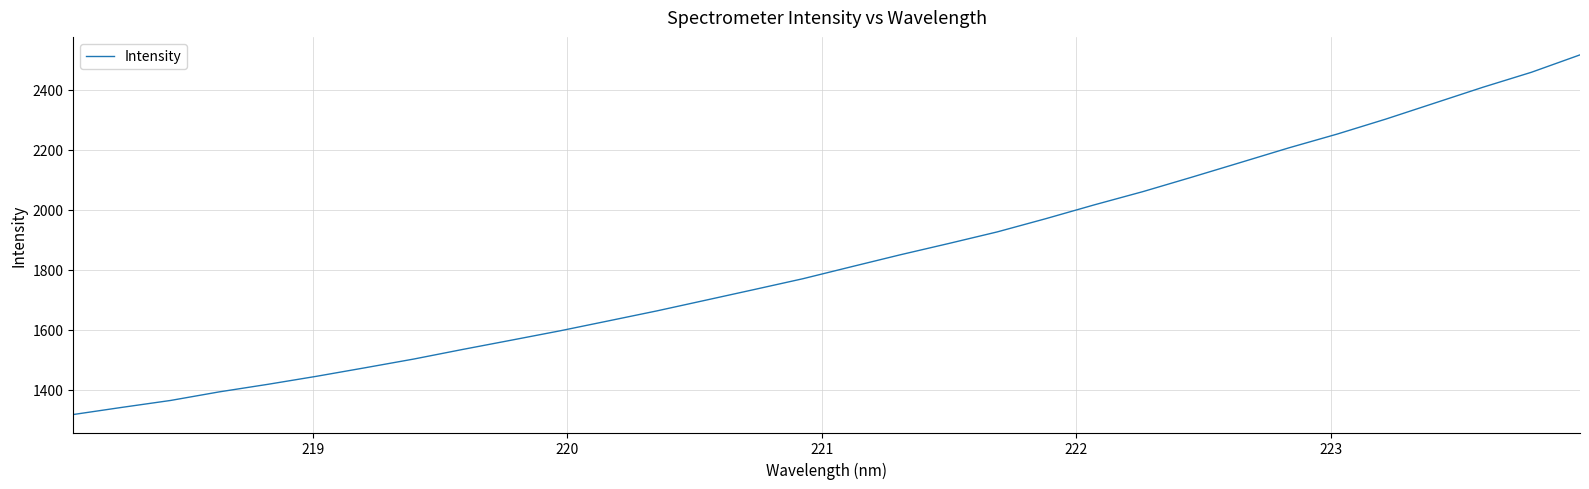

What is the difference between the maximum and minimum values?

1199.1